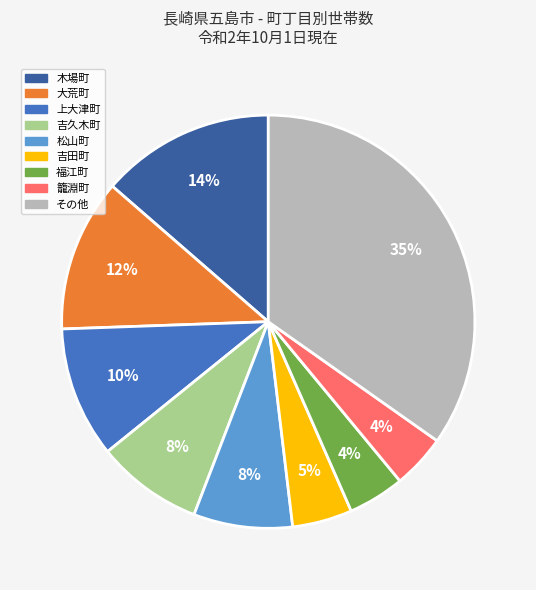

Is there a majority slice in this chart?

No